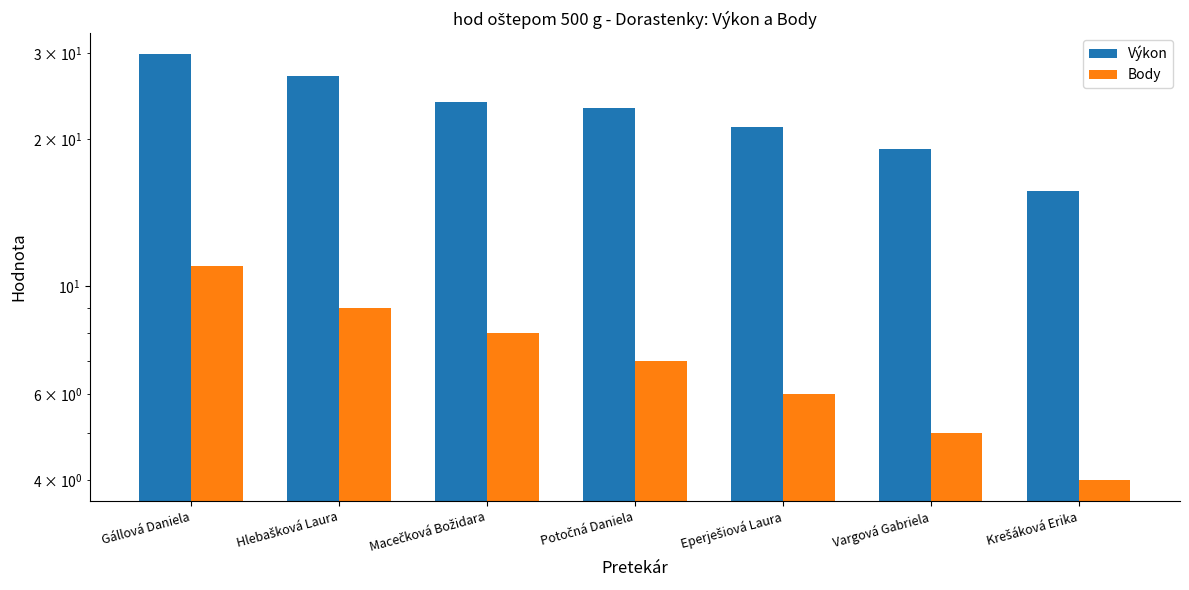

What is the maximum value for Body?

11.0